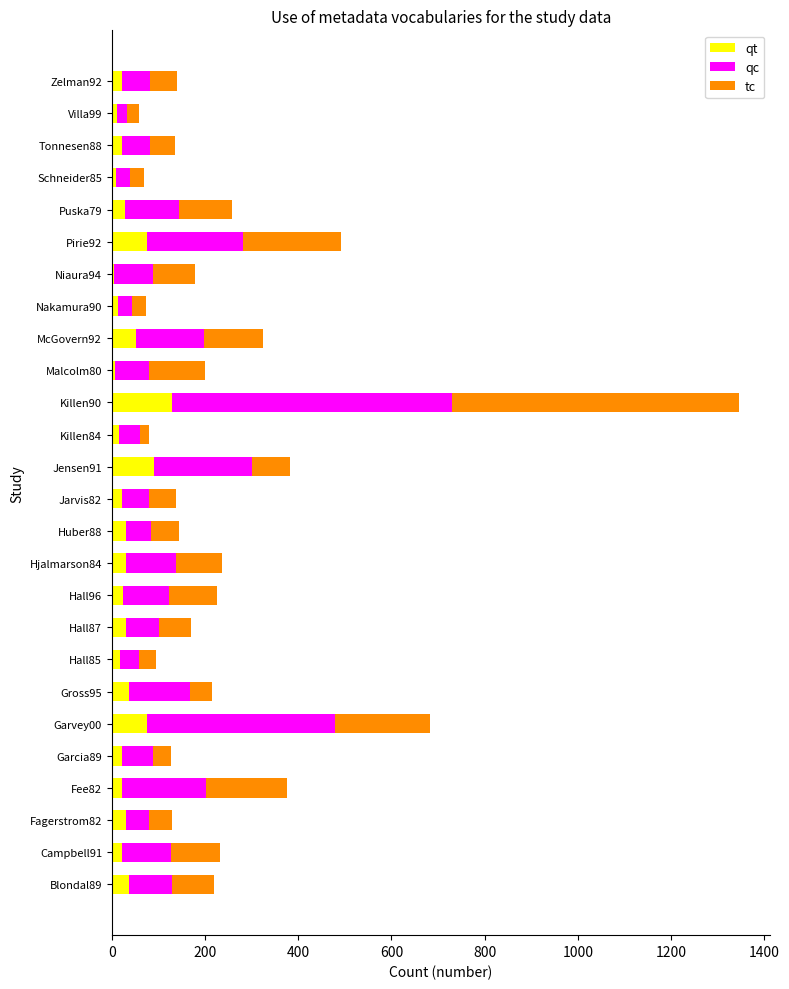

What is the highest value of the qt series?

129